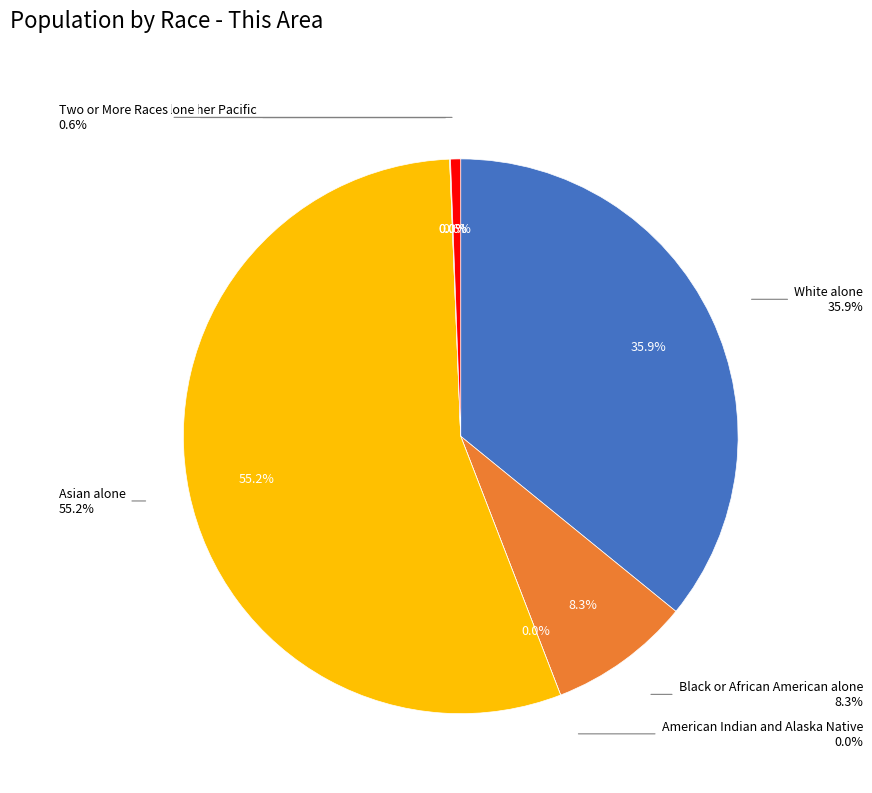

Is there a majority slice in this chart?

Yes